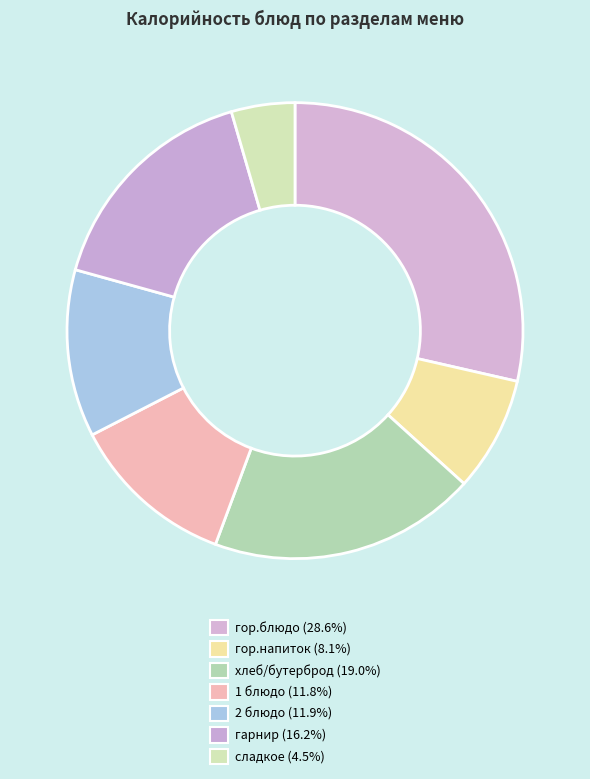

Which slice is the smallest?

сладкое